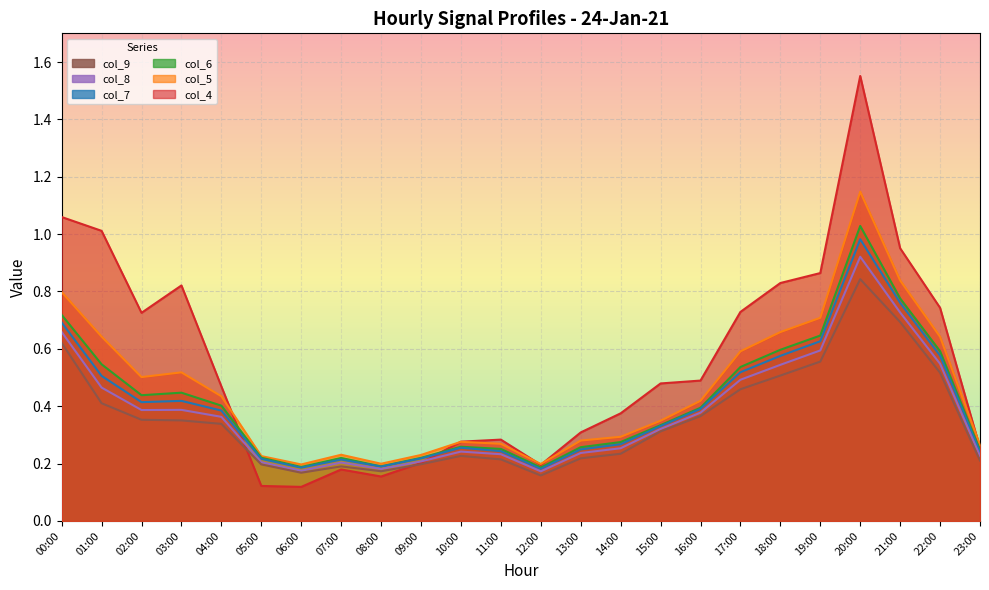

True or false: col_8 and col_4 intersect in this chart.

True